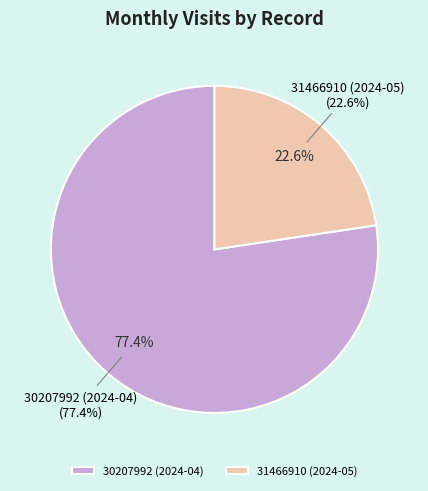

What percentage is the 30207992 (2024-04) slice, to the nearest percent?

77%